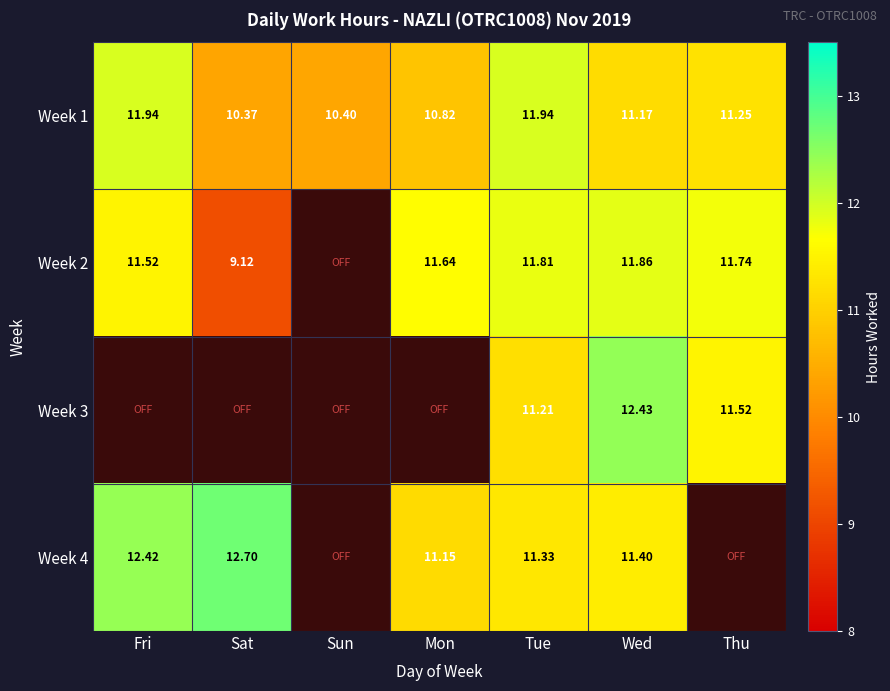

What is the maximum value shown in the chart?

12.7